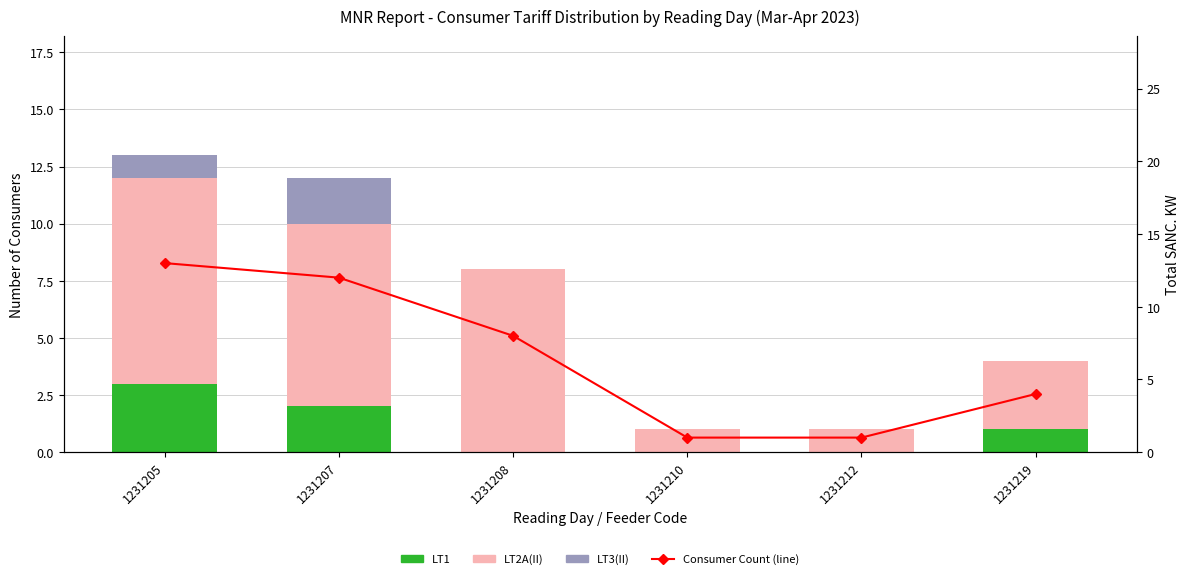

Reading left to right, list all the values displayed in this chart.

LT1: 1231205=3	1231207=2	1231208=0	1231210=0	1231212=0	1231219=1
LT2A(II): 1231205=9	1231207=8	1231208=8	1231210=1	1231212=1	1231219=3
LT3(II): 1231205=1	1231207=2	1231208=0	1231210=0	1231212=0	1231219=0
Consumer Count (line): 1231205=13	1231207=12	1231208=8	1231210=1	1231212=1	1231219=4